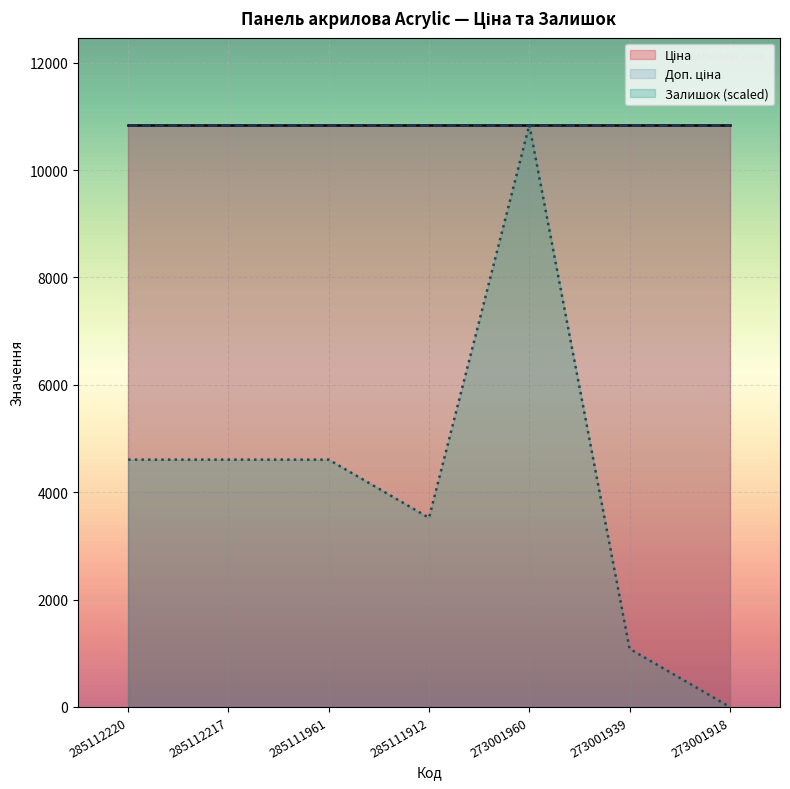

How many values in the Залишок series are below 17?

3